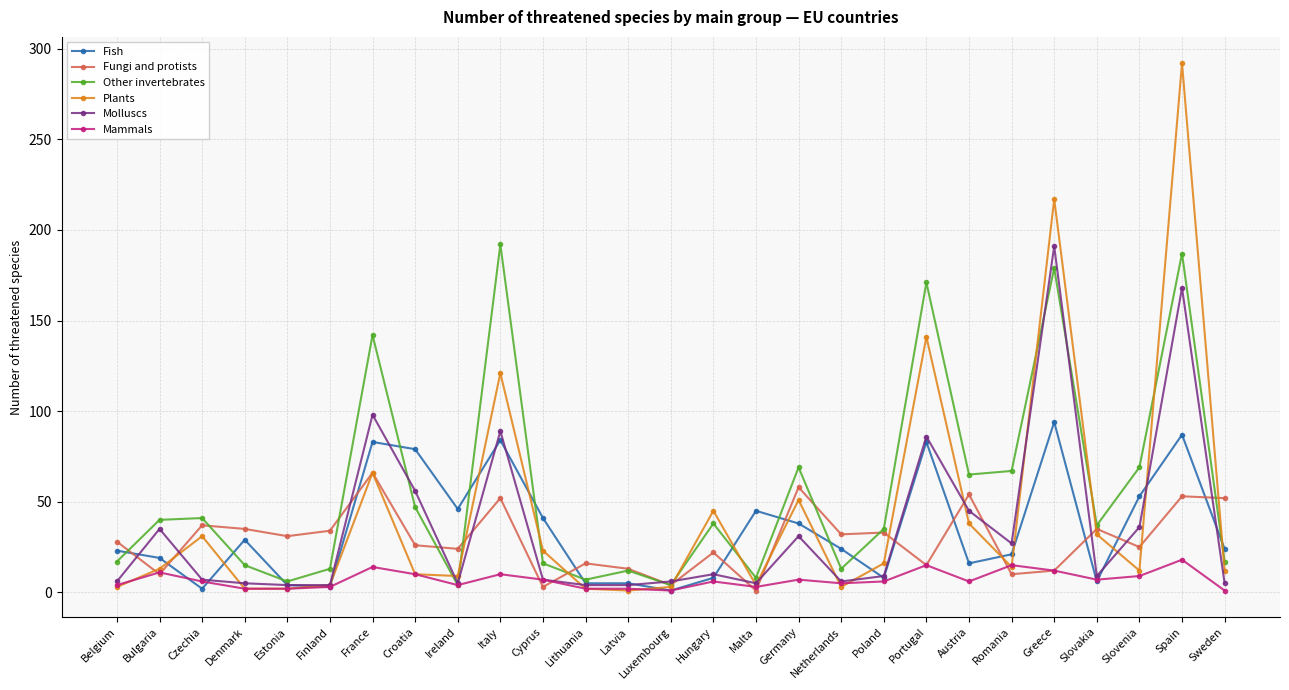

How many interior local valleys does the Other invertebrates series have?

8